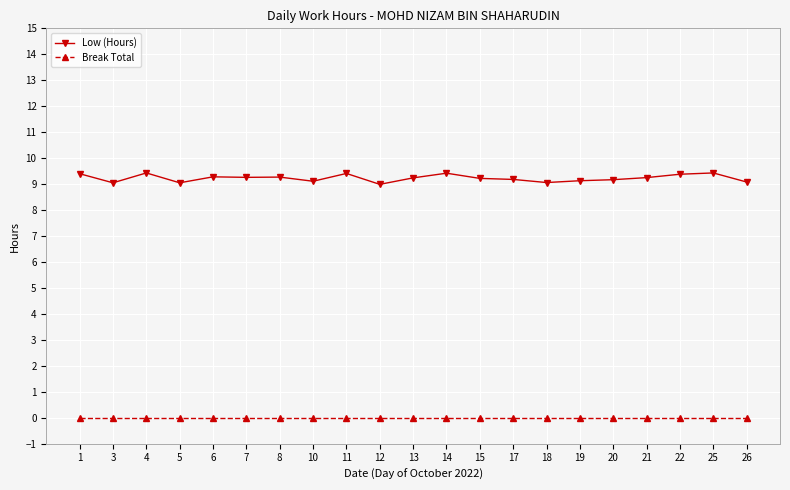

What is the minimum value for Low (Hours)?

9.0